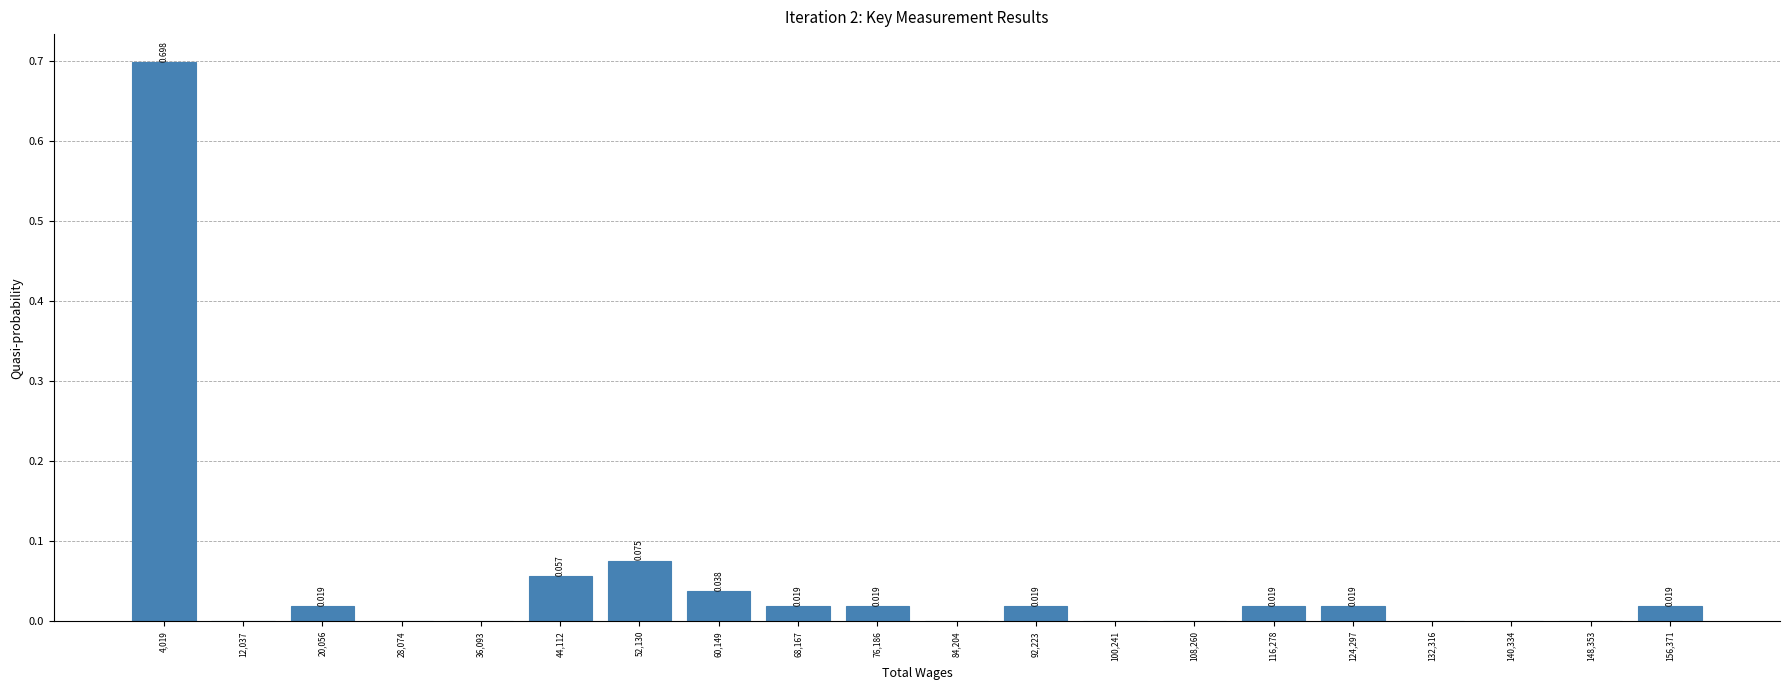

Which range on the x-axis has the tallest bar?

0 to 8000